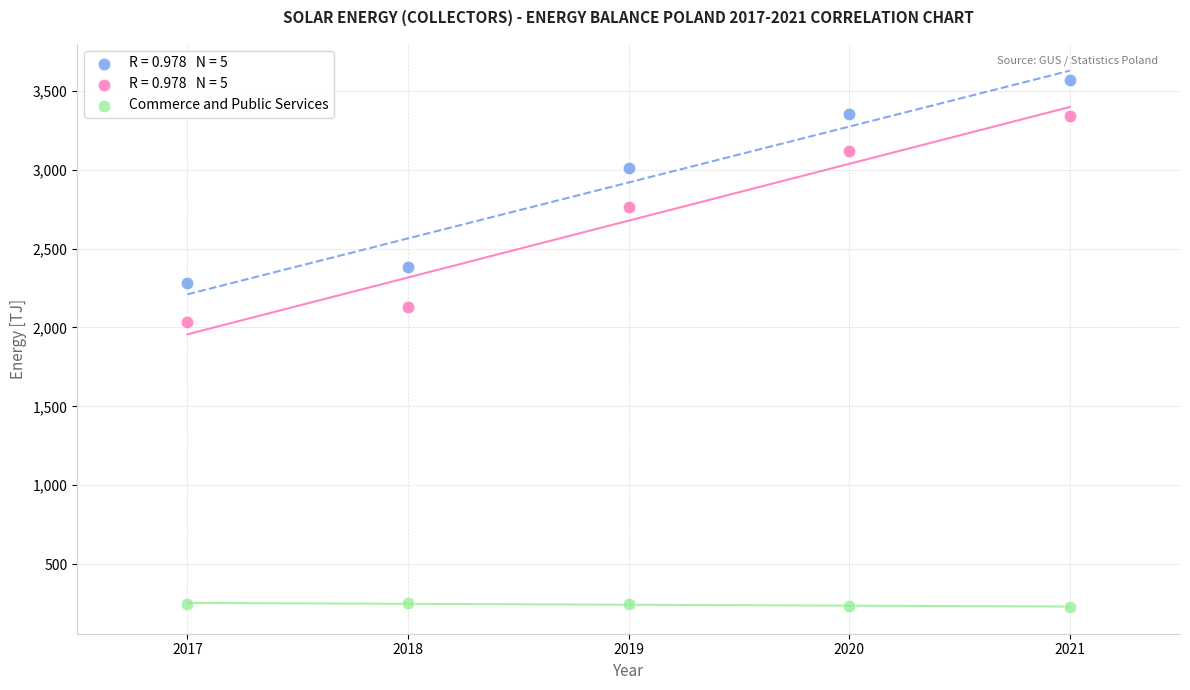

Across all data points, what is the range of X values (max minus min)?

4.0